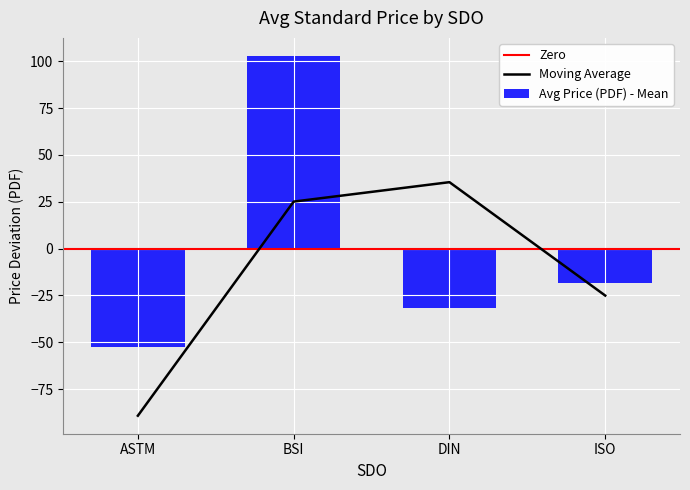

Does the chart contain any negative values?

No